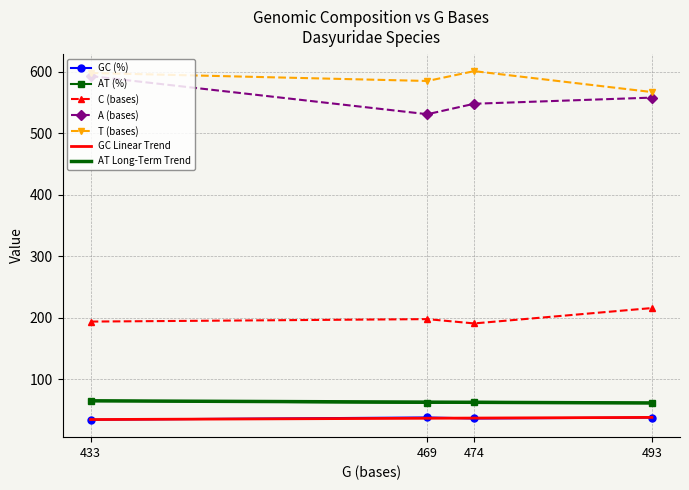

What is the value of the A (bases) point at the 3rd from the left?

548.0